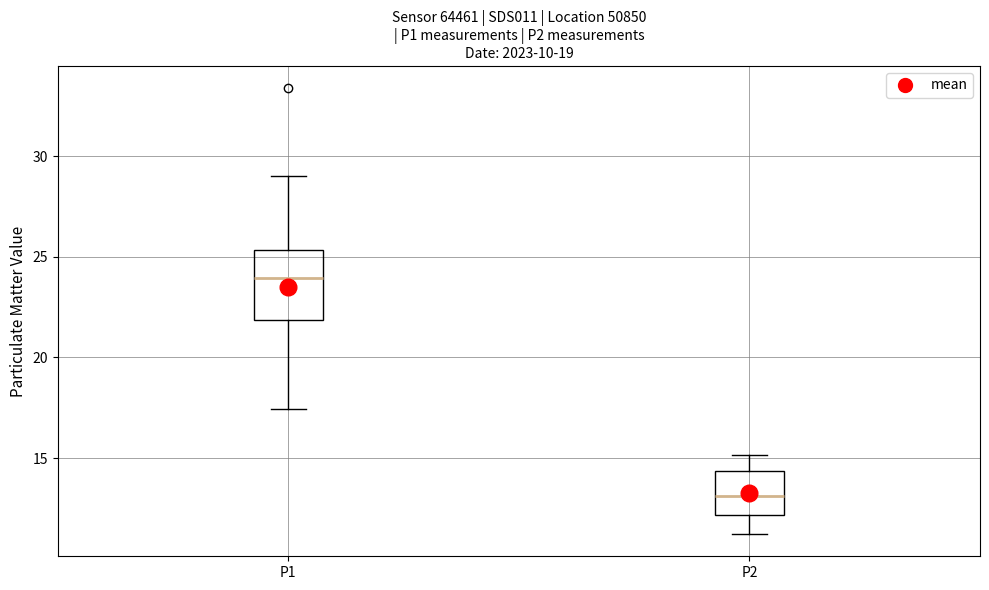

Reading left to right, read every box against the y-axis: the position of its median line, the range the box covers, and the ends of its whiskers. The values are not printed on the chart, so give them approximately, as read against the axis.

P1: median 24.0, box 22.0 to 25.5, whiskers 17.5 to 29.0
P2: median 13.0, box 12.0 to 14.5, whiskers 11.0 to 15.0